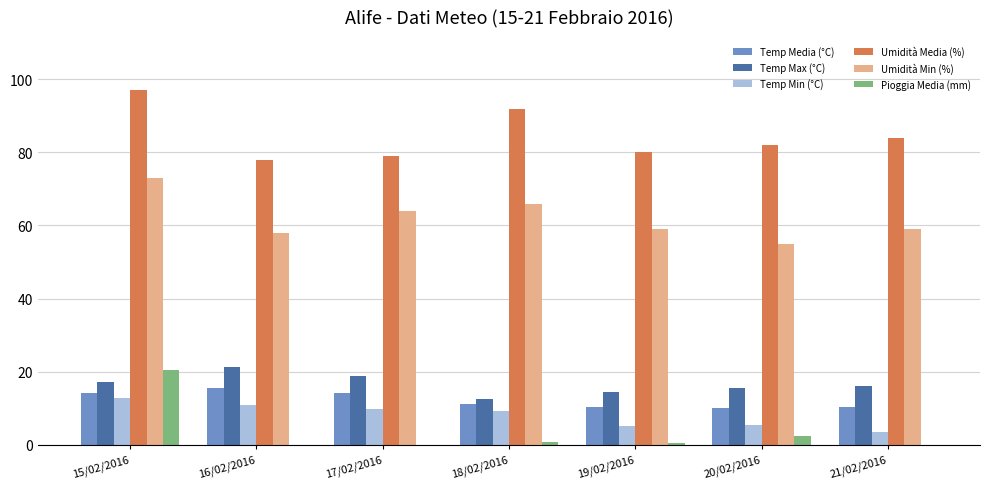

How many series are shown in this chart?

6